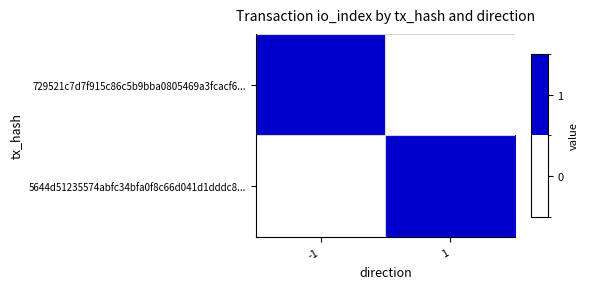

At 1, list the series in order from smallest to largest.

729521c7d7f915c86c5b9bba0805469a3fcacf6..., 5644d51235574abfc34bfa0f8c66d041d1dddc8...